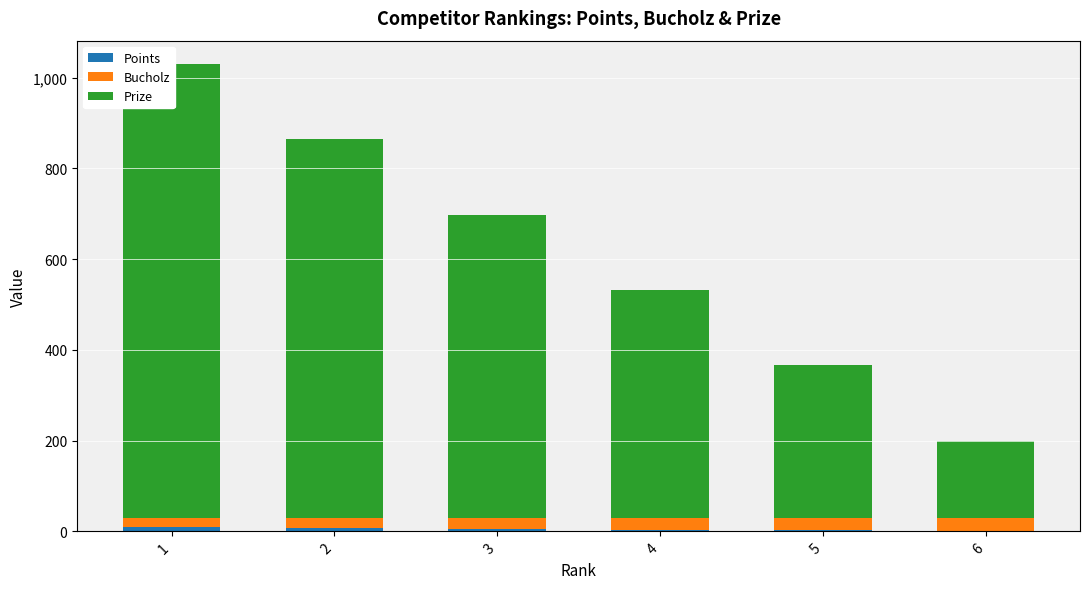

What value does the Points series have at 1, to the nearest 5?

10